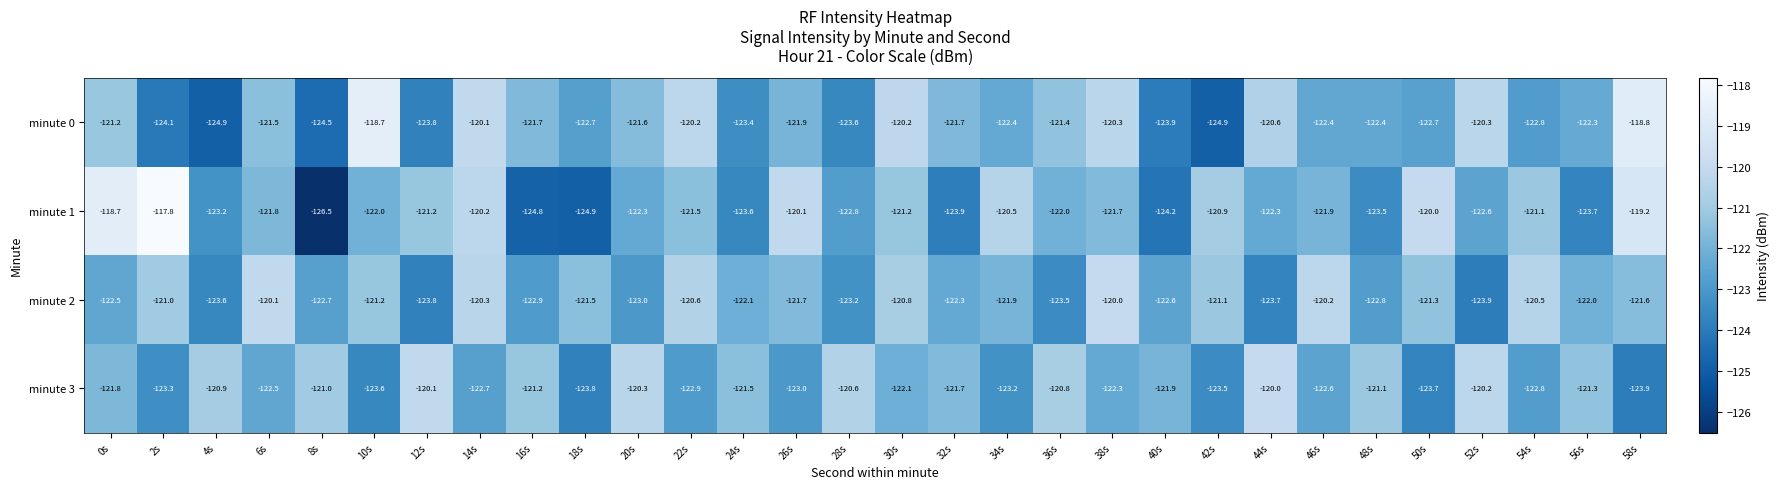

What is the total value across all series at 58s?

-483.5